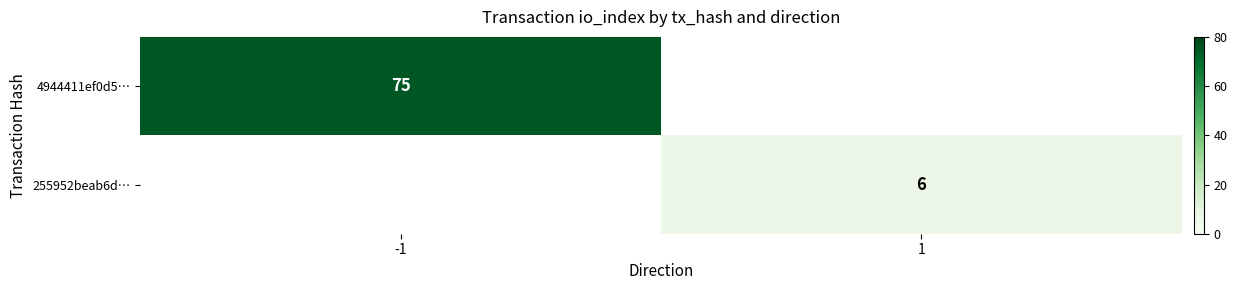

Which label corresponds to the smallest value in the chart?

1